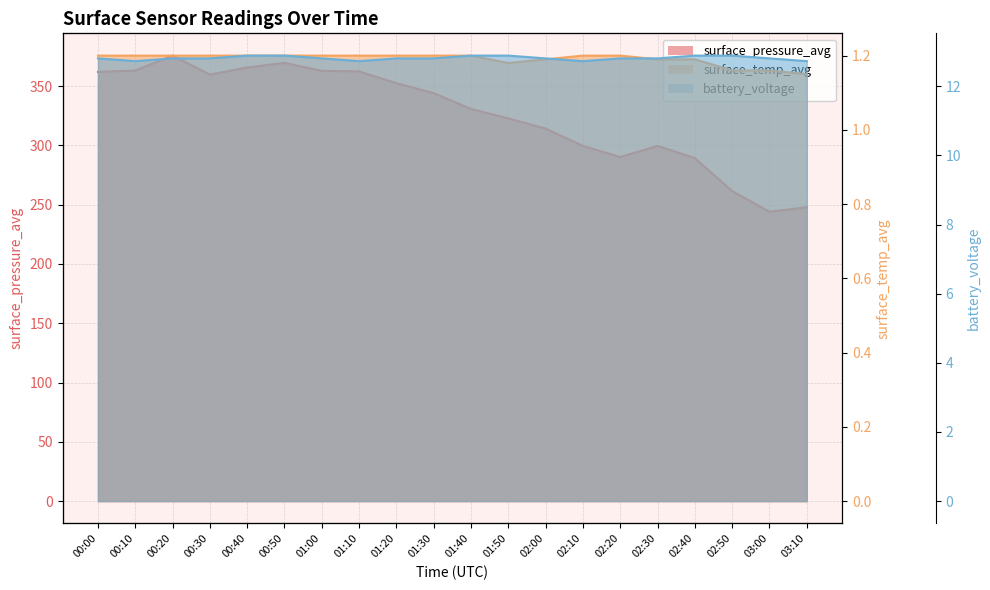

Where is the first local maximum for surface_pressure_avg?

00:20